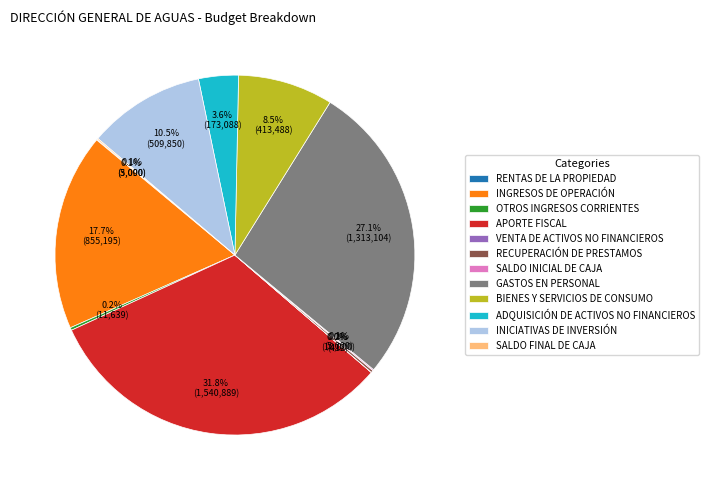

Which slice is the largest?

APORTE FISCAL